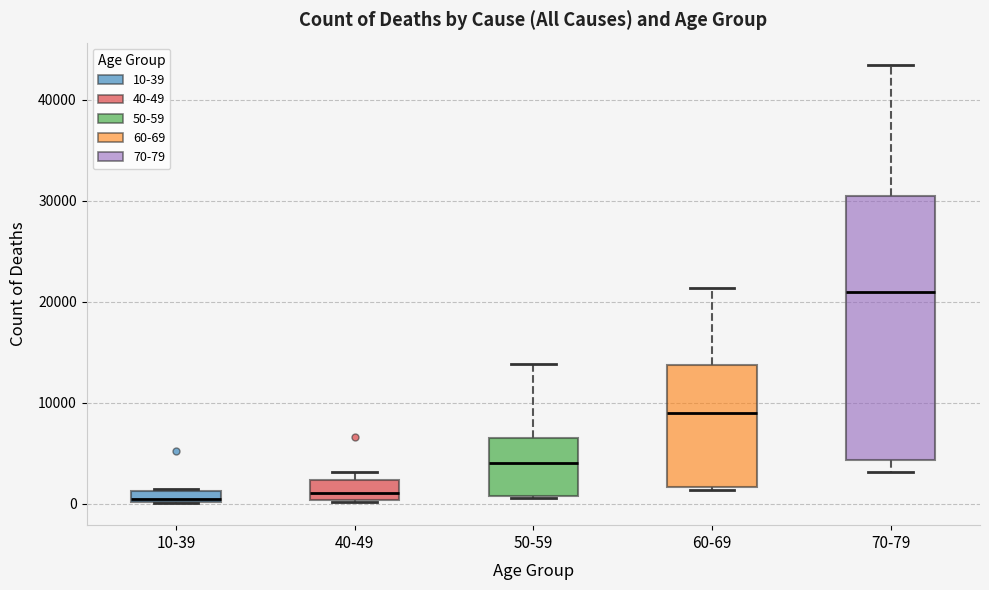

Which box's median line is the highest?

70-79